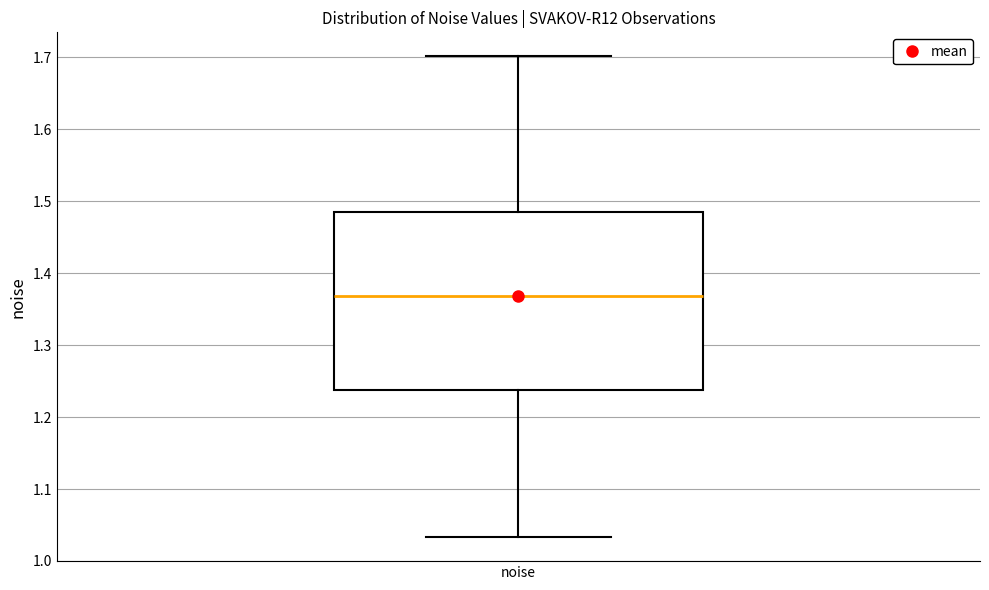

Where does the median line of the box for noise sit on the y-axis? The values are not printed on the chart, so give them approximately, as read against the axis.

1.37